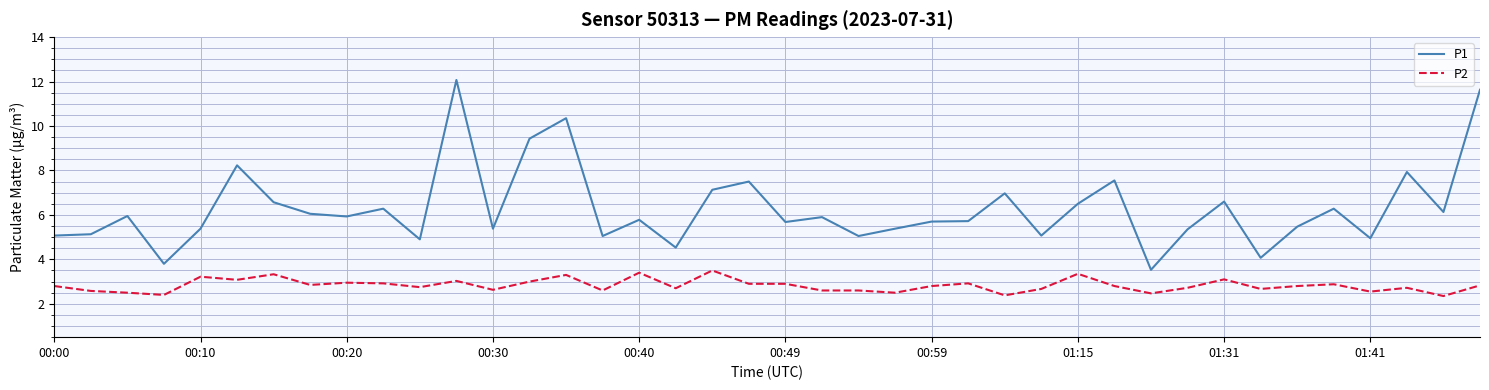

Which series has the widest spread of values?

P1